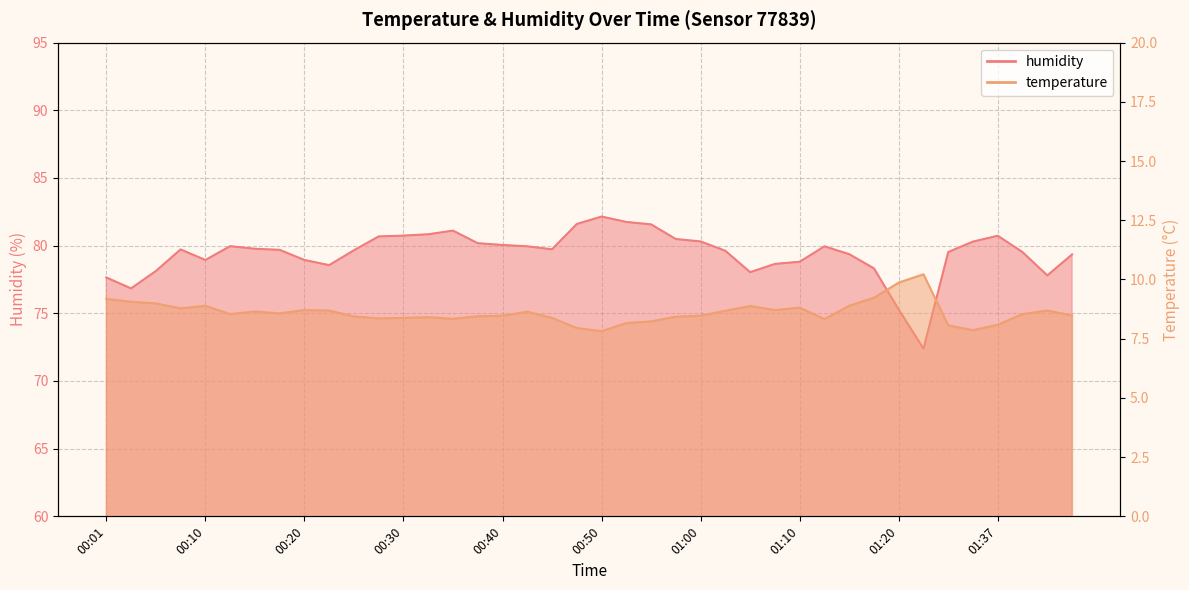

True or false: humidity has more than 2 interior local peaks.

True